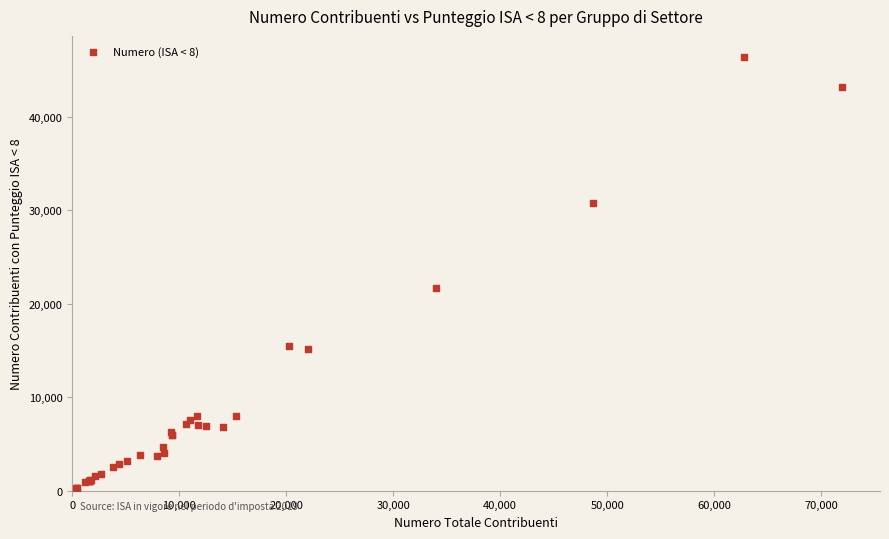

What Y value in the scatter plot is closest to 23315?

21670